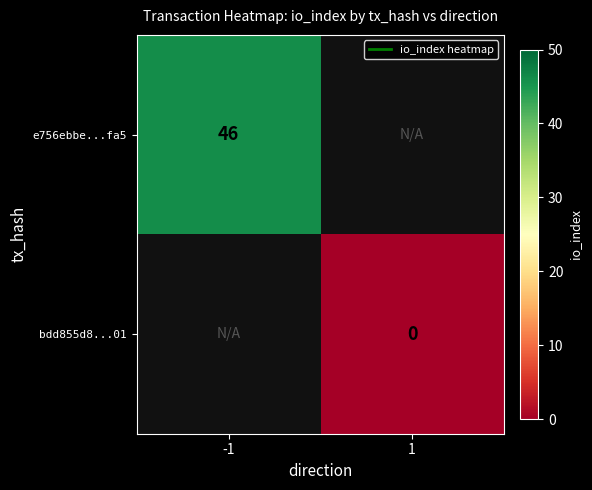

What is the maximum value shown in the chart?

46.0